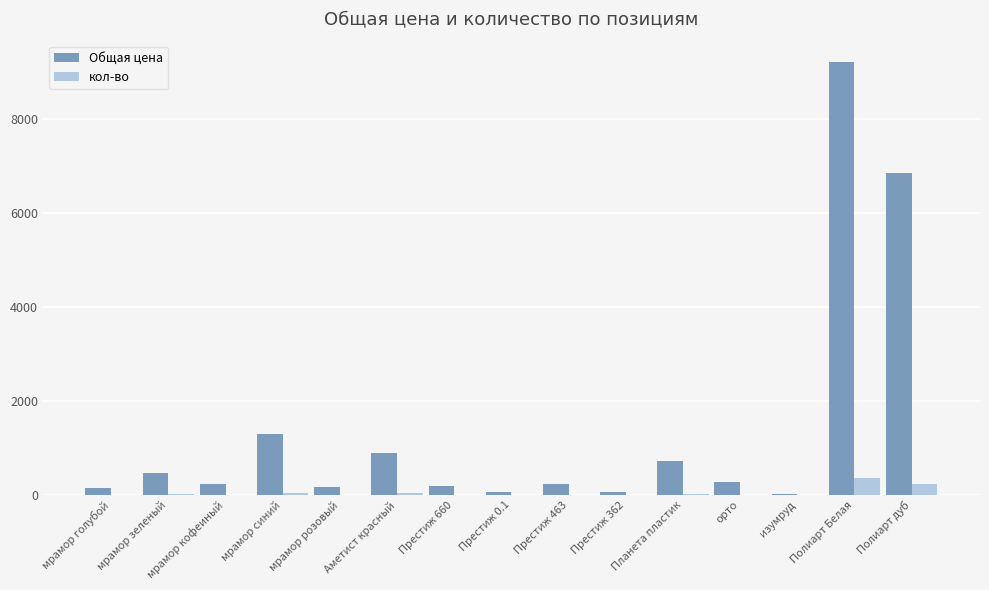

What is the sum of all Общая цена values?

20804